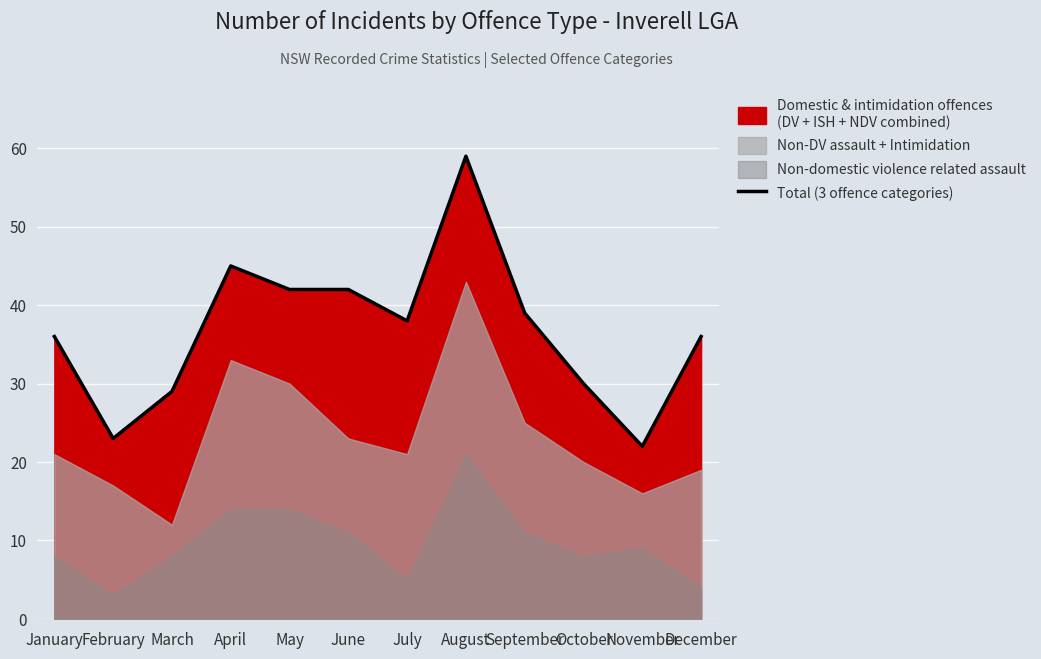

At which category does the chart reach its minimum across all series?

November